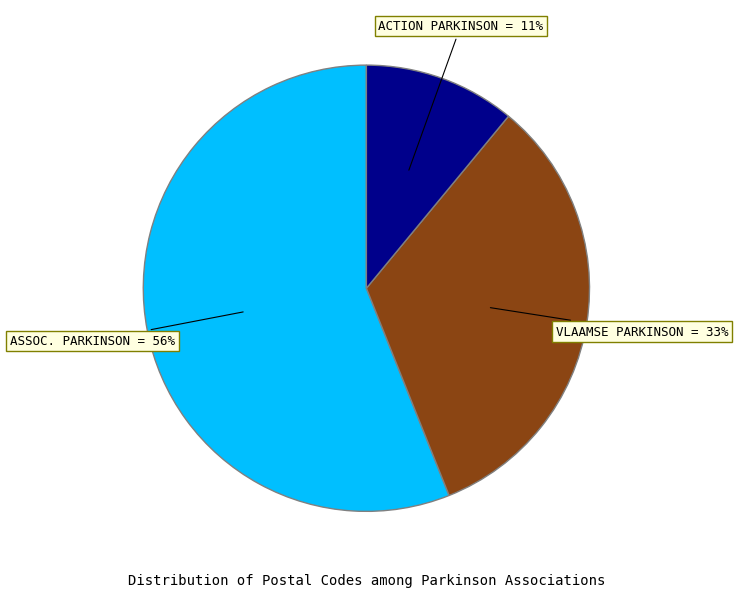

Does any single category account for the majority?

Yes